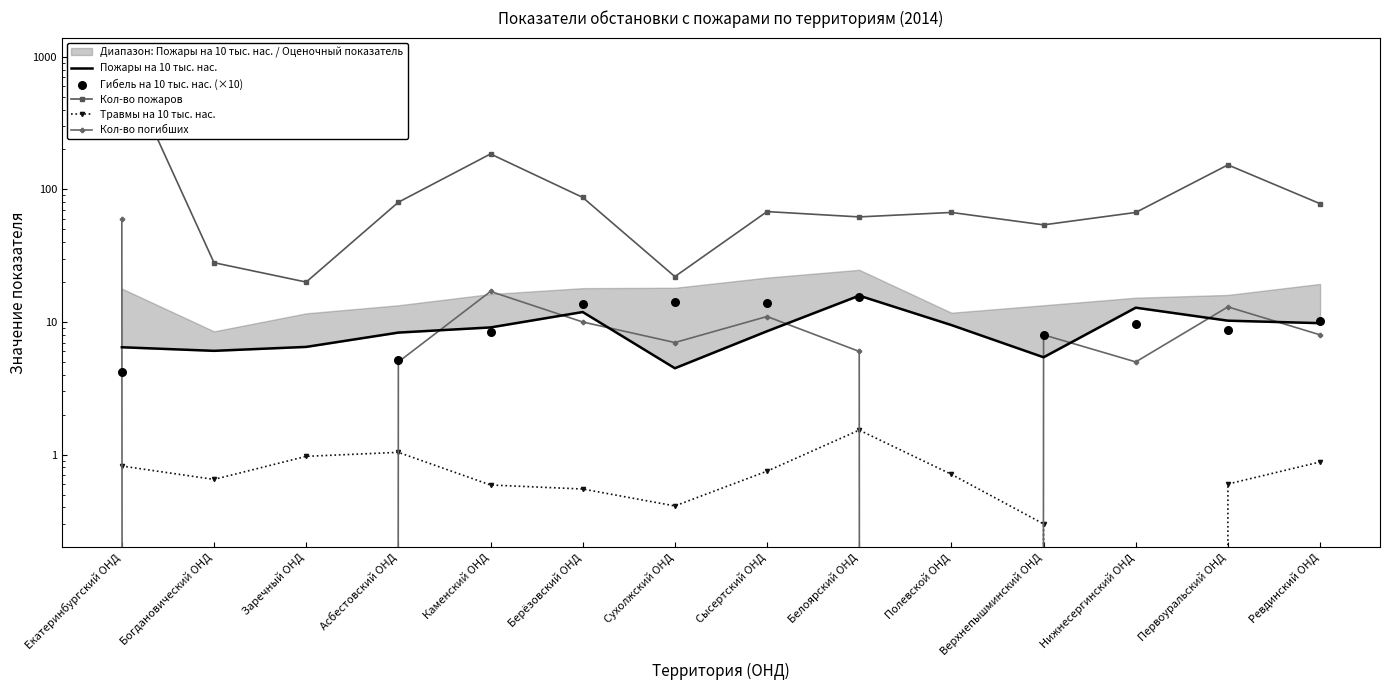

Which series has the largest total across all categories?

Кол-во пожаров